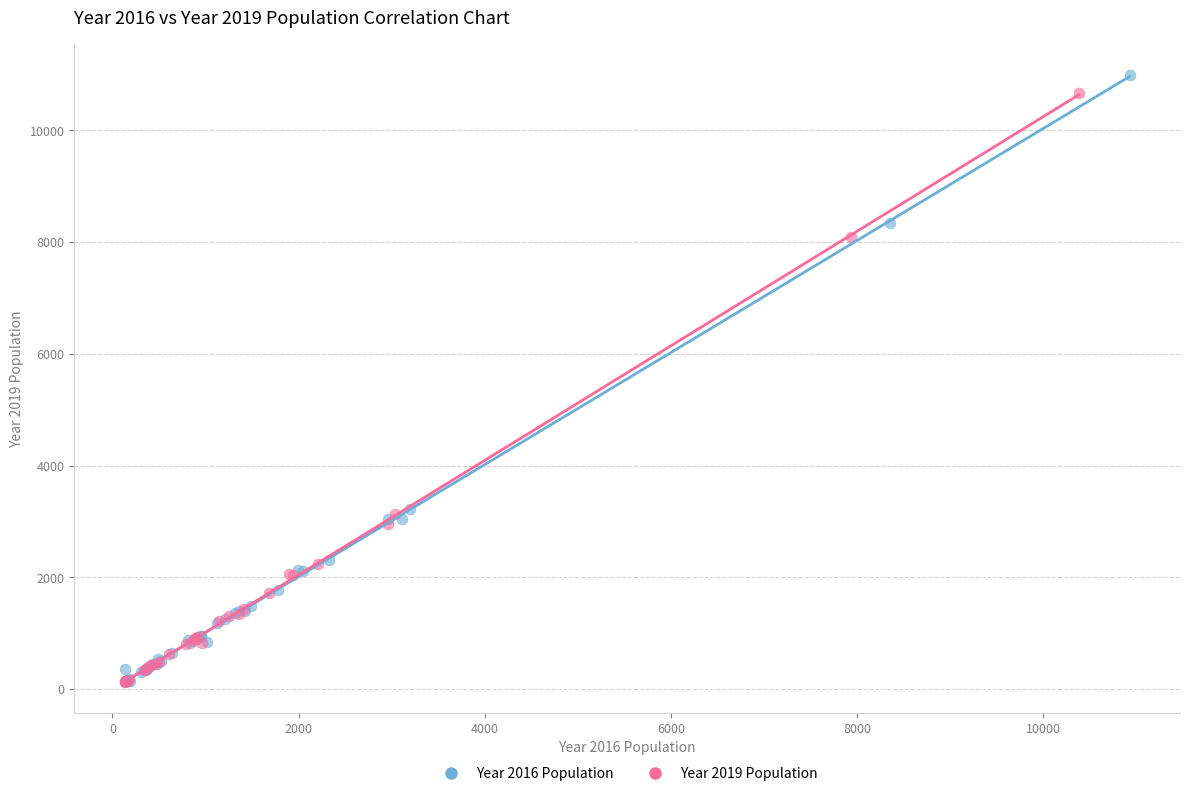

Which series has the widest spread of Y values?

Year 2016 Population